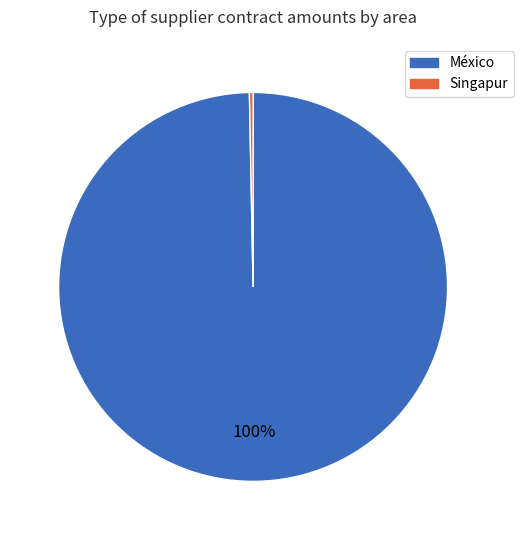

How many segments does this pie chart have?

2